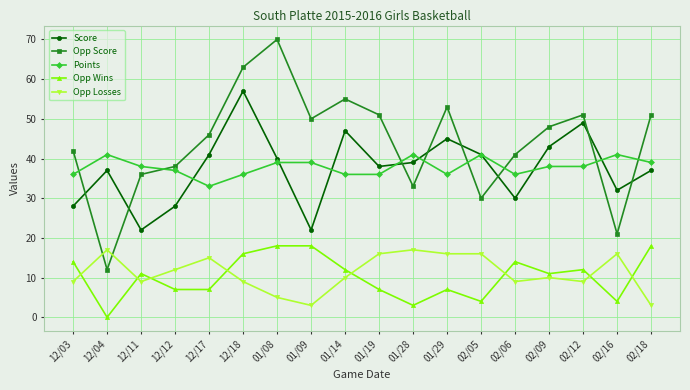

Between 12/18 and 02/05, which series saw the biggest shift?

Opp Score